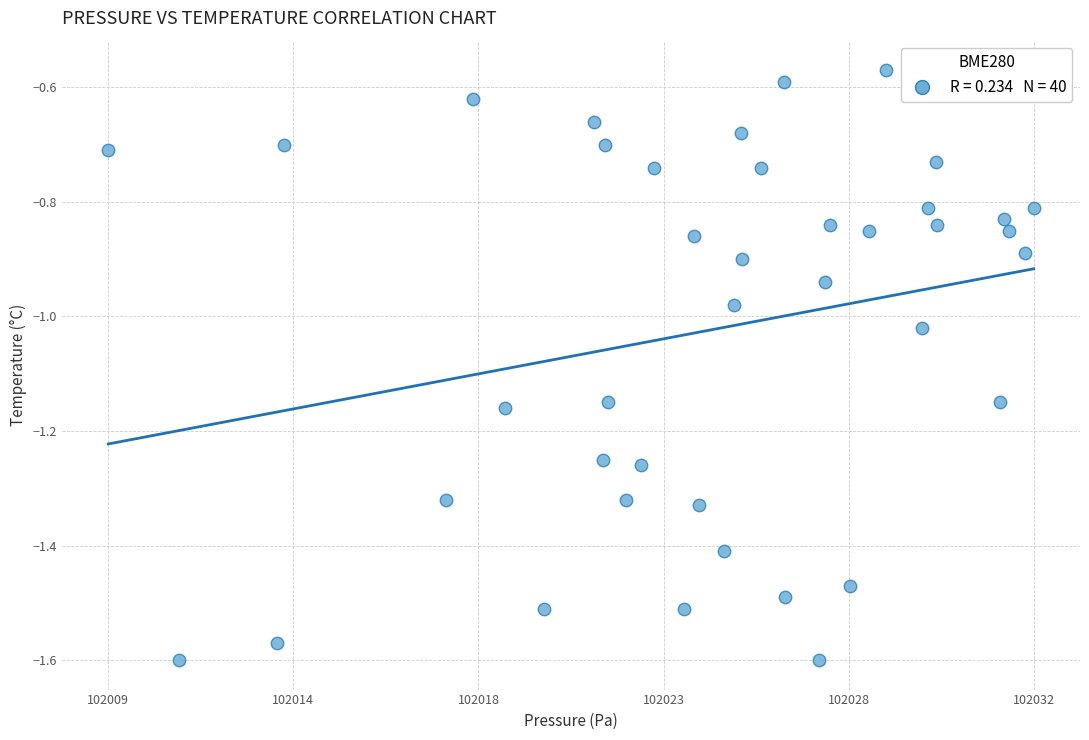

What is the range of Y values (max minus min)?

1.0